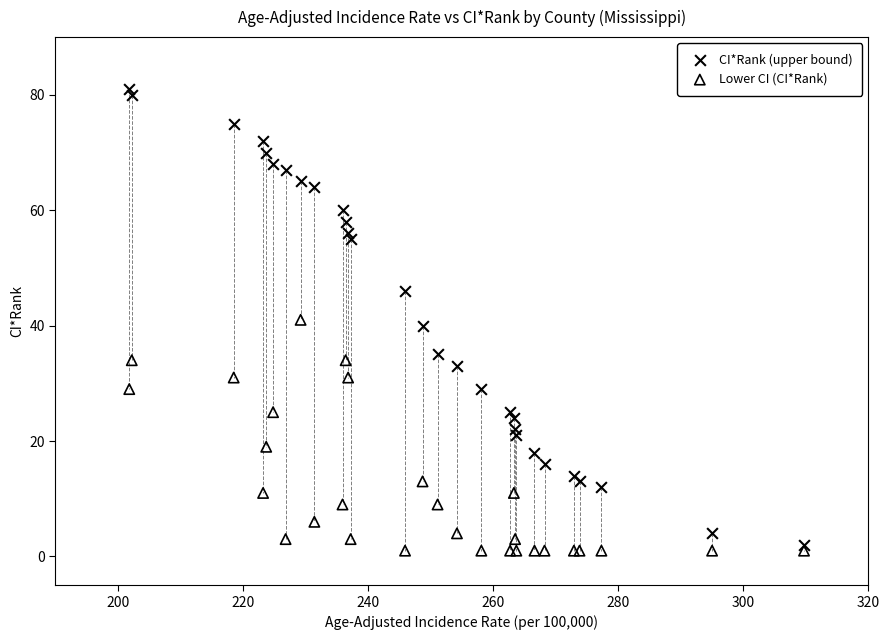

What are all the series names shown in the legend?

CI*Rank (upper bound), Lower CI (CI*Rank)